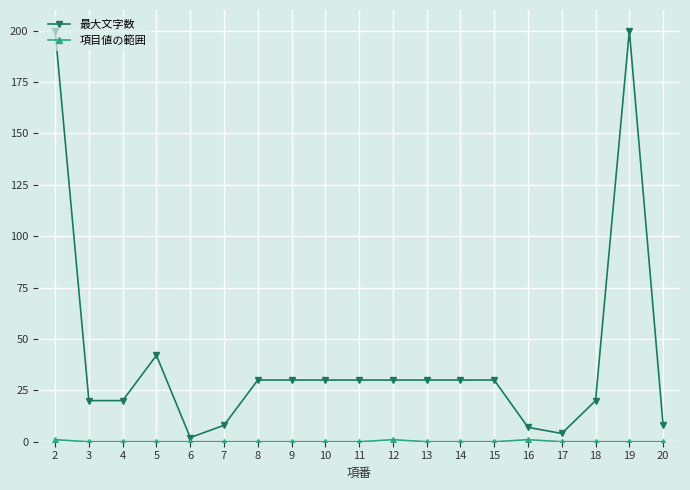

Between 9 and 16, which series saw the biggest shift?

最大文字数